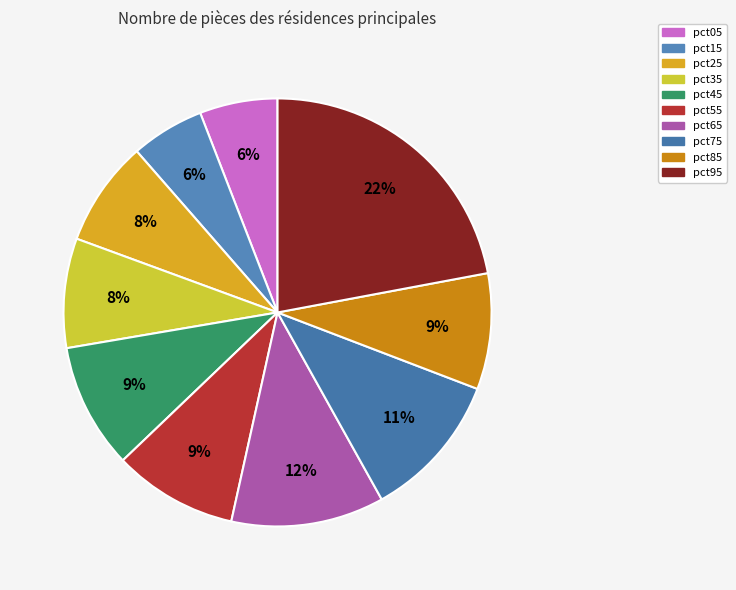

Rank the categories by value from lowest to highest.

pct15, pct05, pct25, pct35, pct85, pct55, pct45, pct75, pct65, pct95